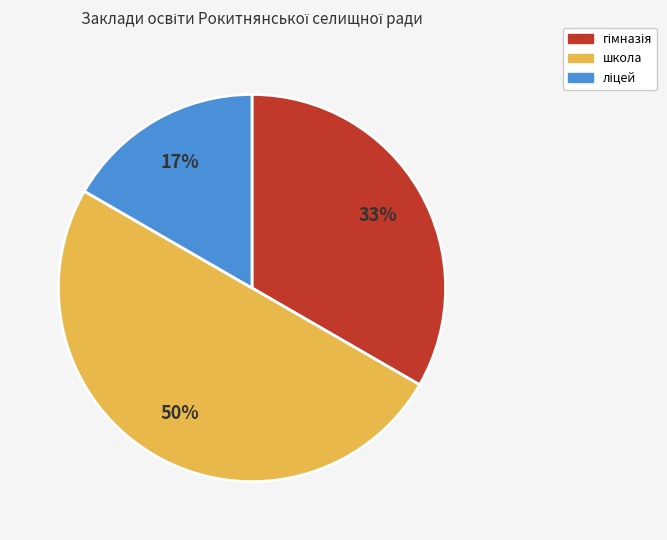

To the nearest percent, what is the difference between the largest and smallest slice percentages?

33%